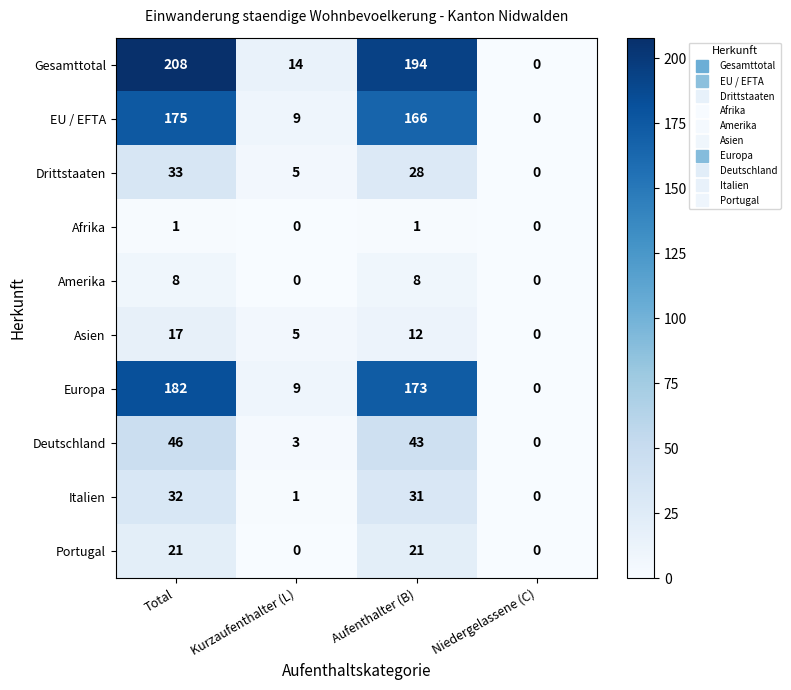

Which series has the largest total across all categories?

Gesamttotal